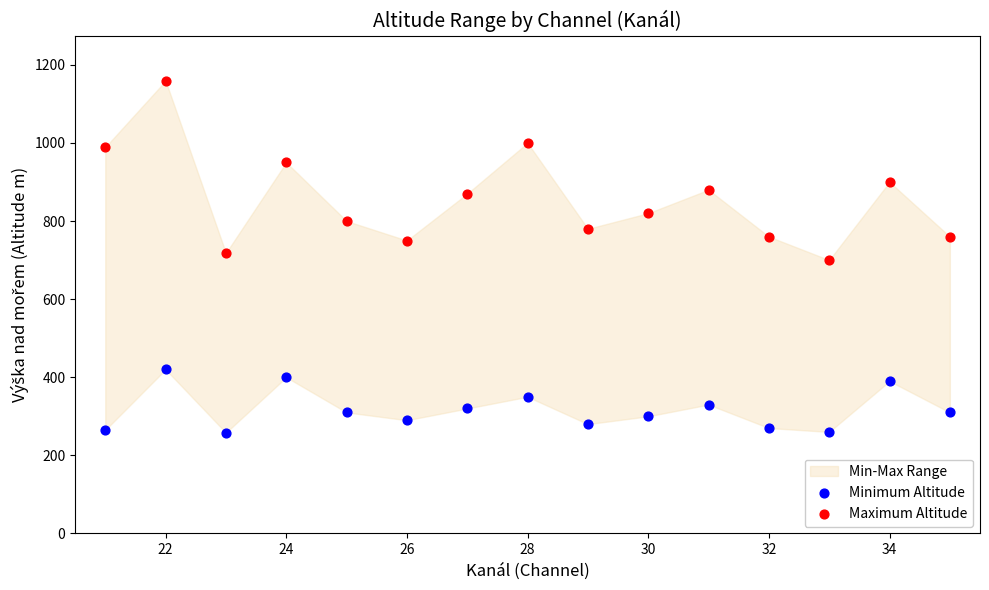

Which series has the widest spread of Y values?

Maximum Altitude